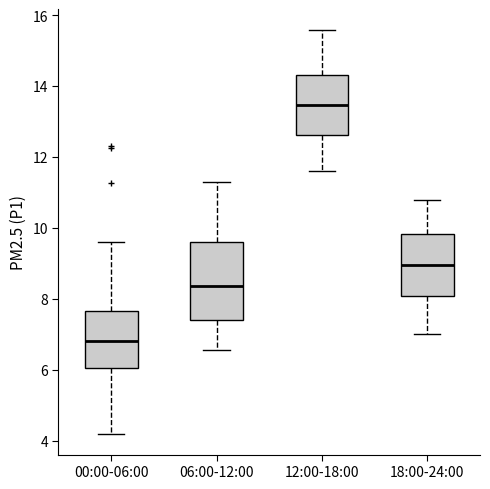

Where does the median line of the box for 00:00-06:00 sit on the y-axis? The values are not printed on the chart, so give them approximately, as read against the axis.

6.8